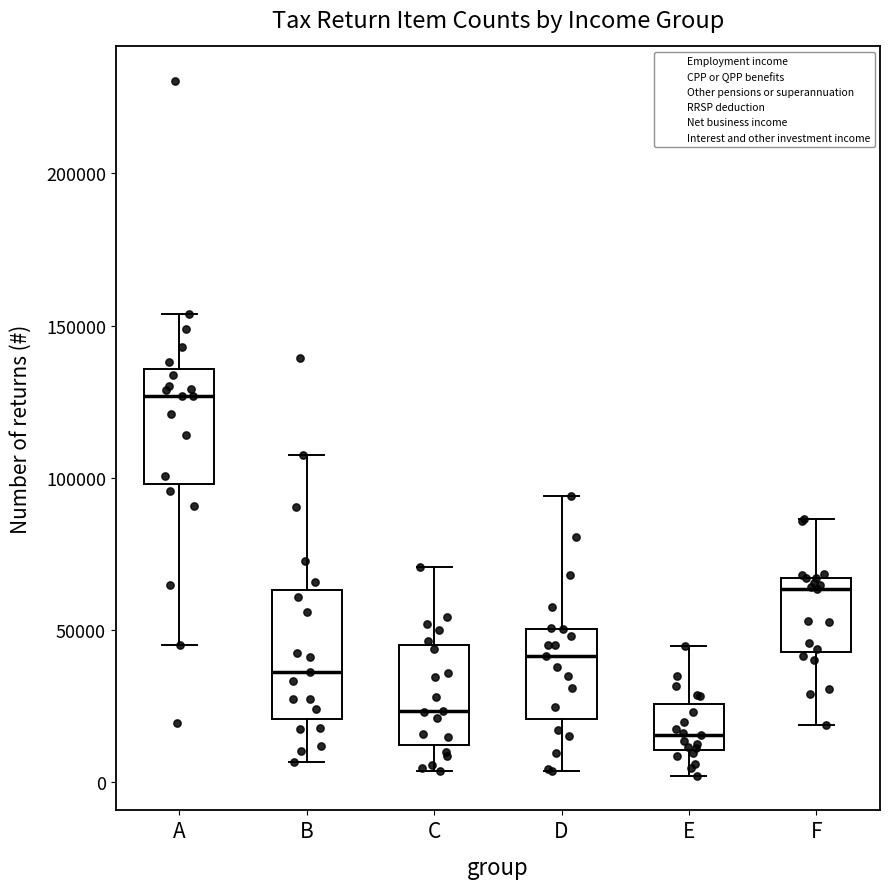

Which box has the lowest median line?

E